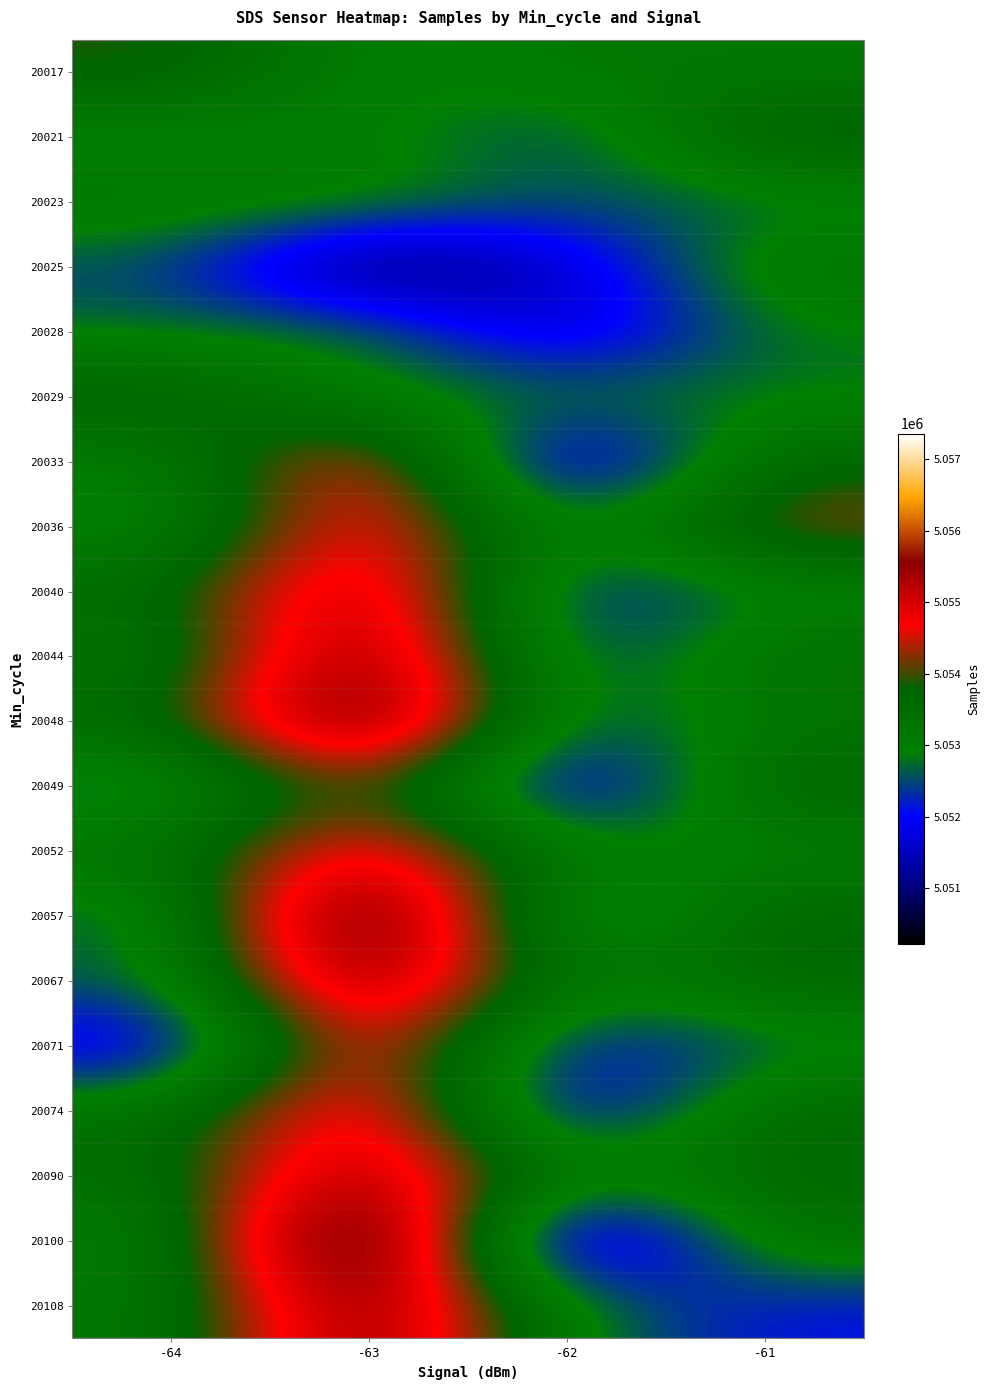

At how many categories does at least one series exceed 5055907?

1